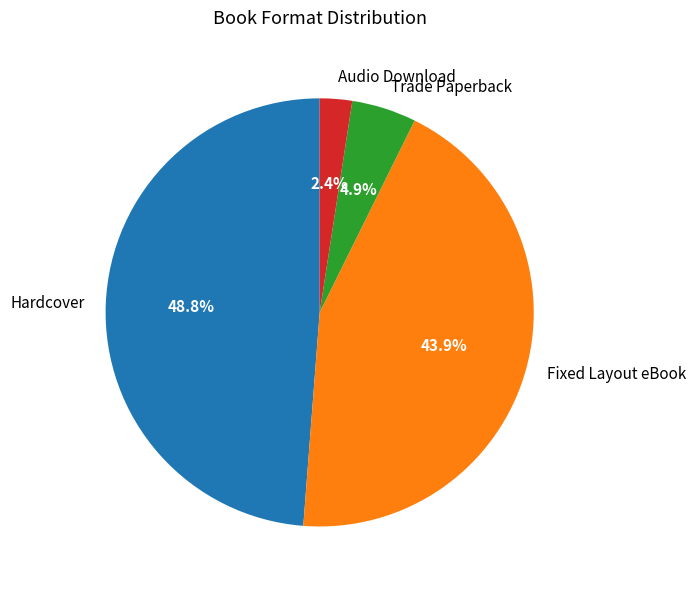

Rank the categories by value from highest to lowest.

Hardcover, Fixed Layout eBook, Trade Paperback, Audio Download